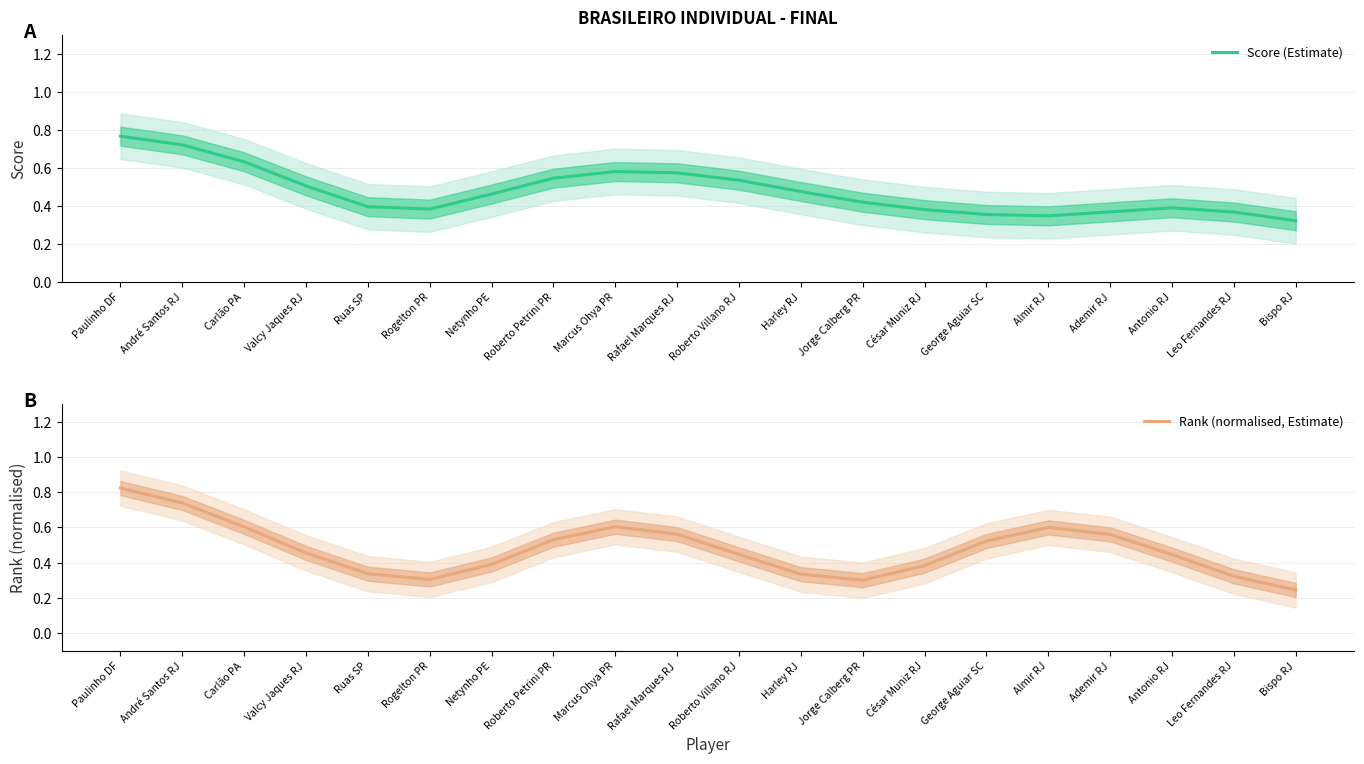

At which category does the chart reach its minimum across all series?

Bispo RJ